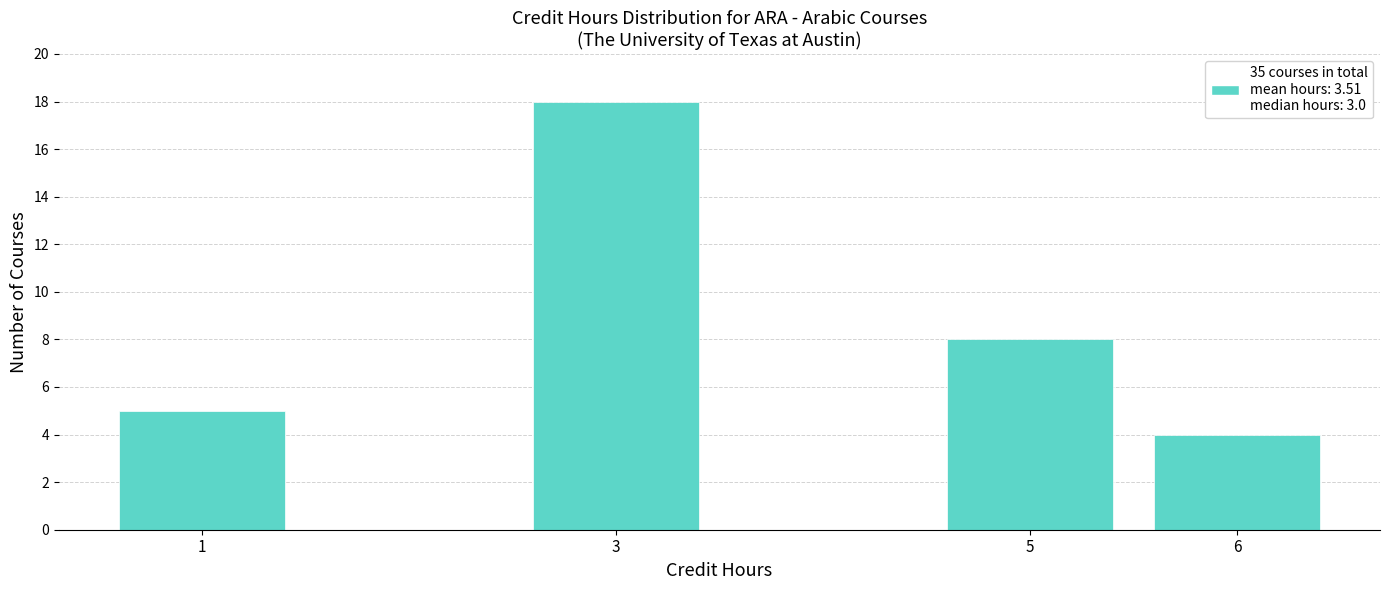

Reading left to right, list all the values displayed in this chart.

1=5	3=18	5=8	6=4